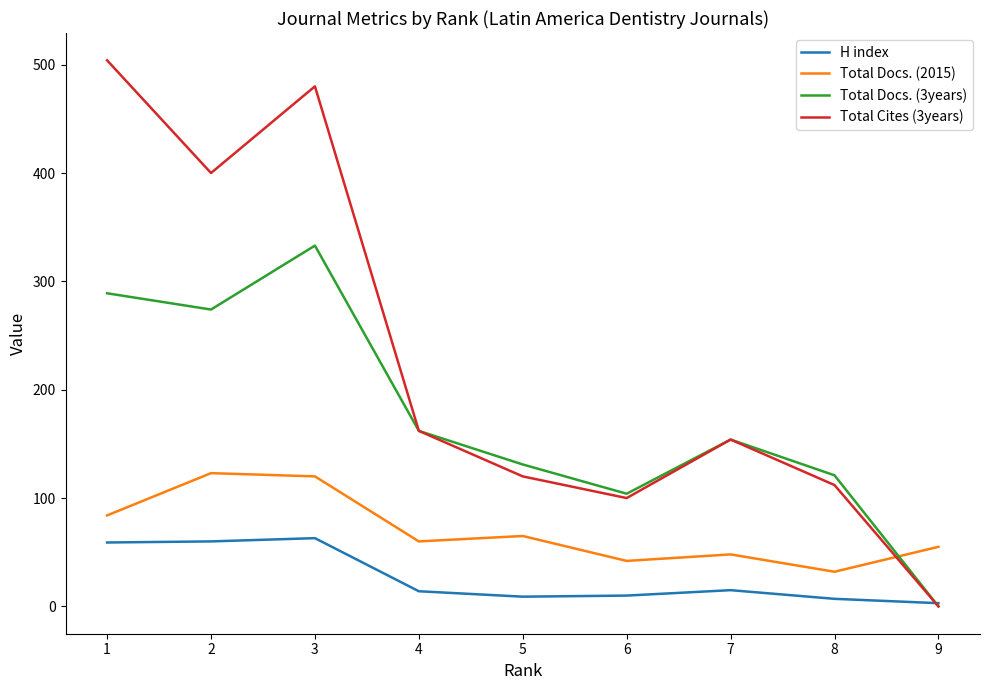

How many categories are shown in the chart?

9